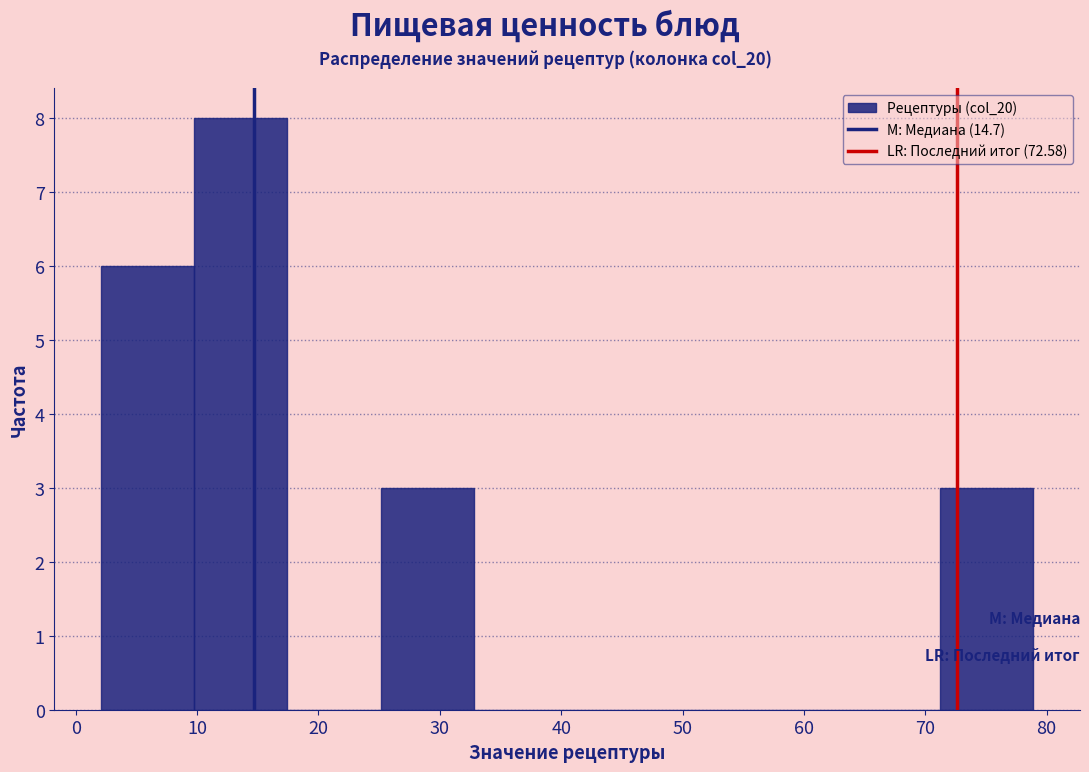

What is the height of the bar covering 10 to 17 on the x-axis? Neither the bar edges nor the heights are printed on the chart, so give them approximately, as read against the axes.

8